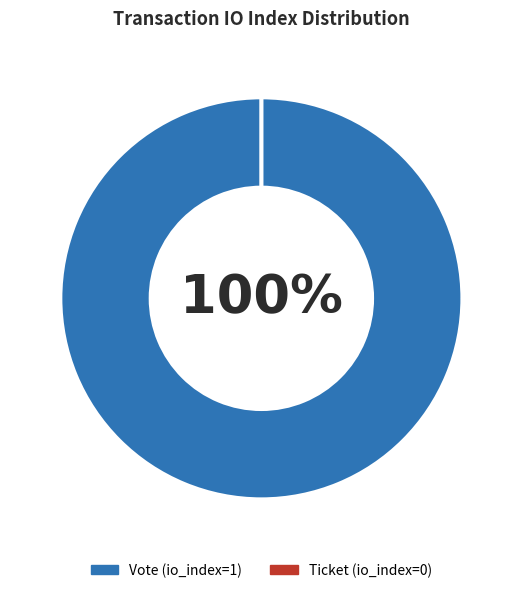

What is the change in value from Vote (io_index=1) to Ticket (io_index=0)?

-1